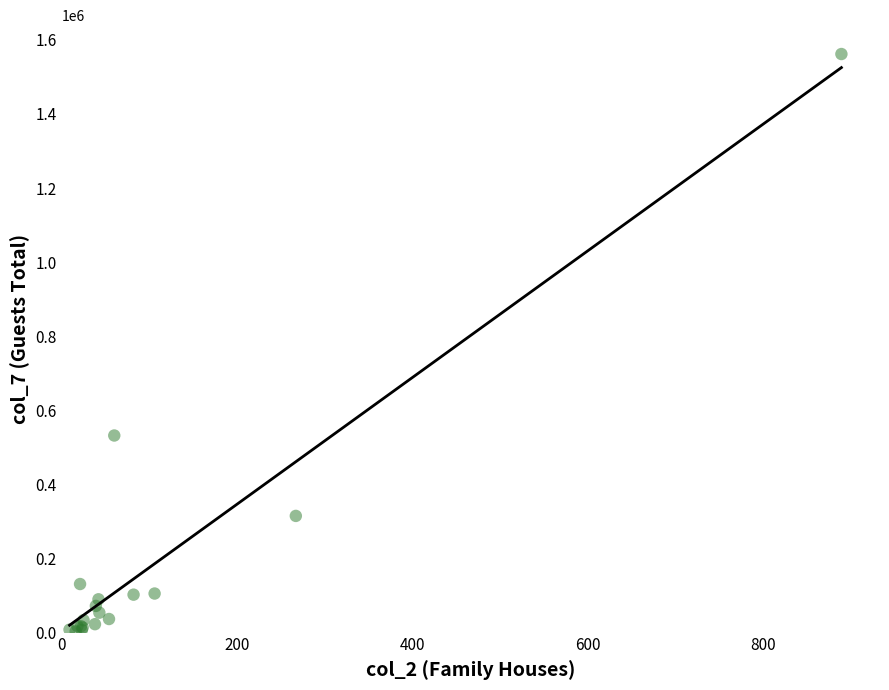

What Y value in the scatter plot is closest to 782584?

532074